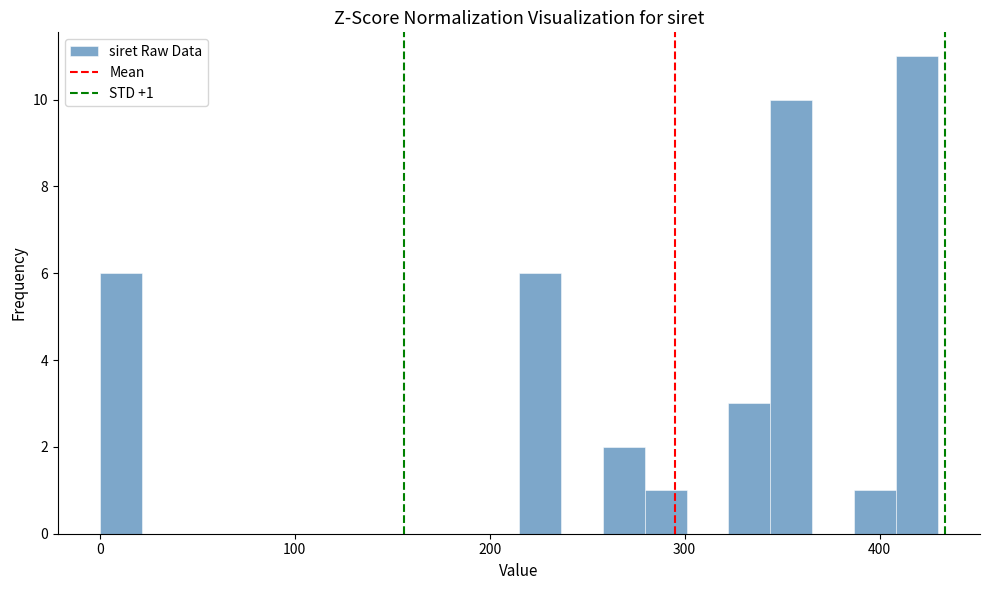

Read against the x-axis, roughly where is the centre of the tallest bar?

420